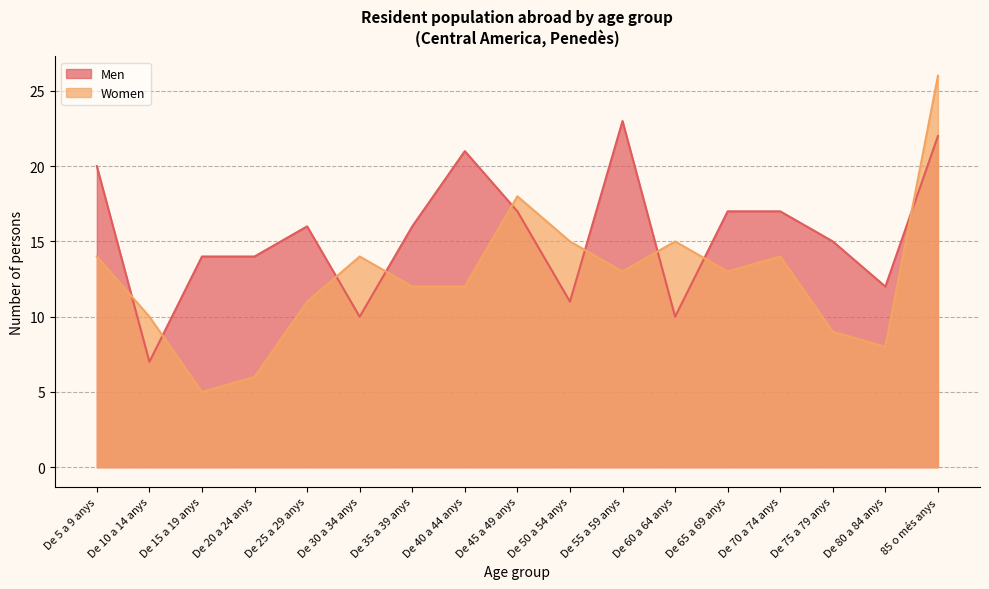

Which series ends up on top after the final intersection of Men and Women?

Women